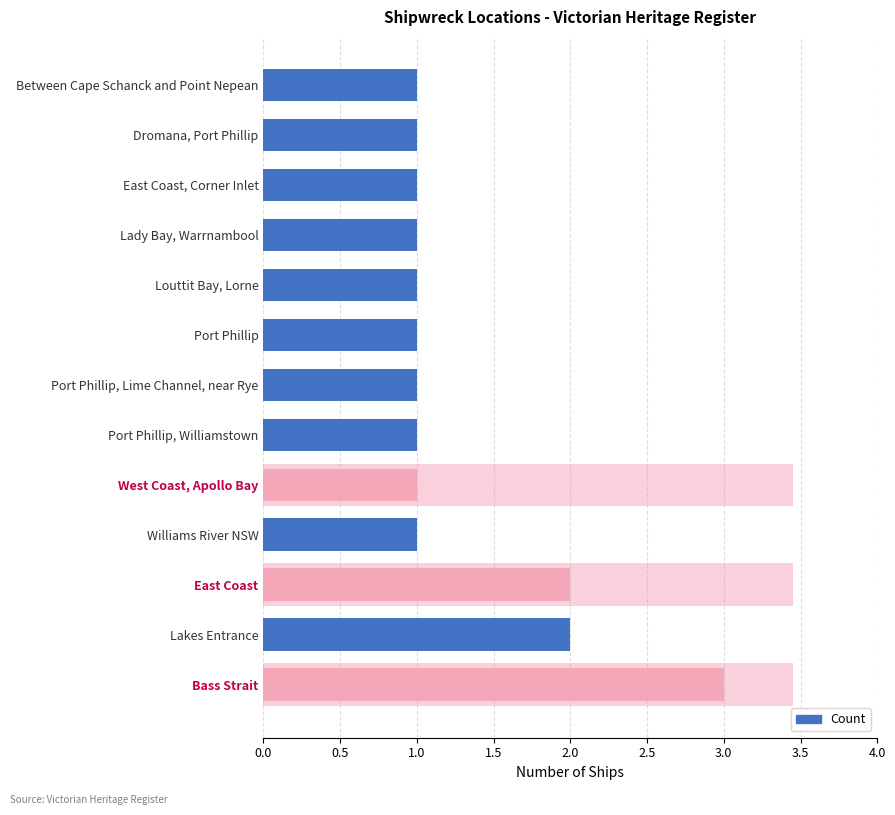

Is it true that the value at 3.0 is 2?

False